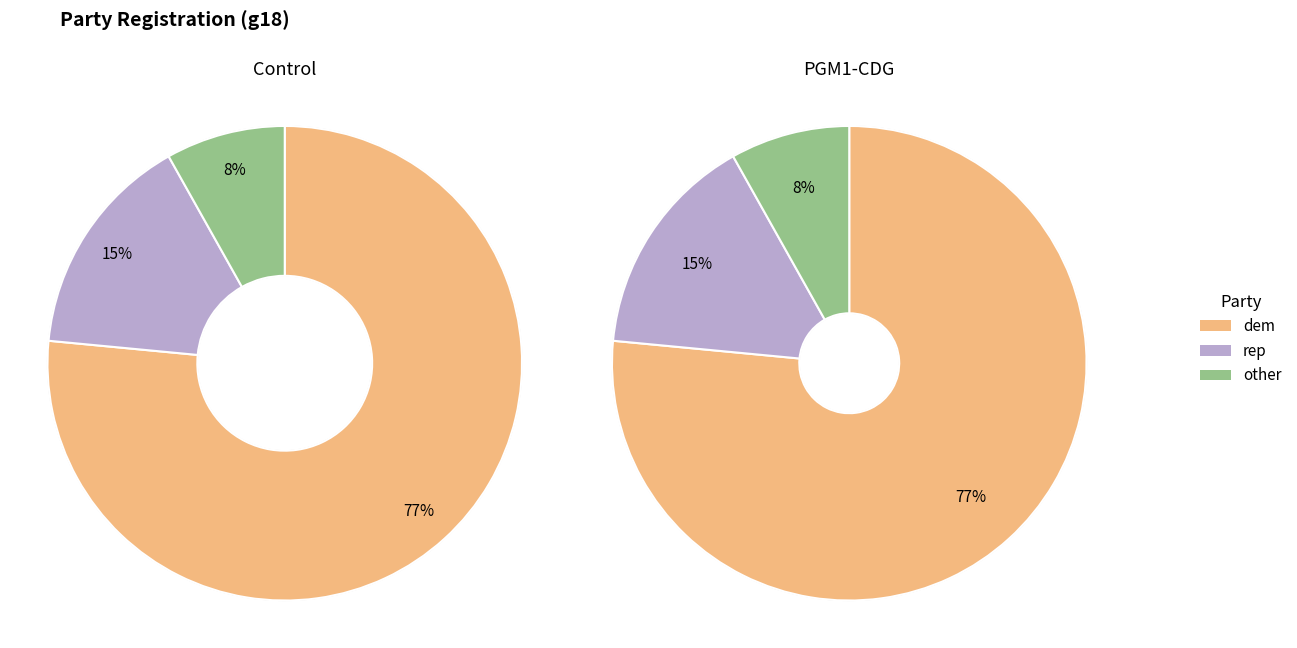

How many segments does this pie chart have?

6